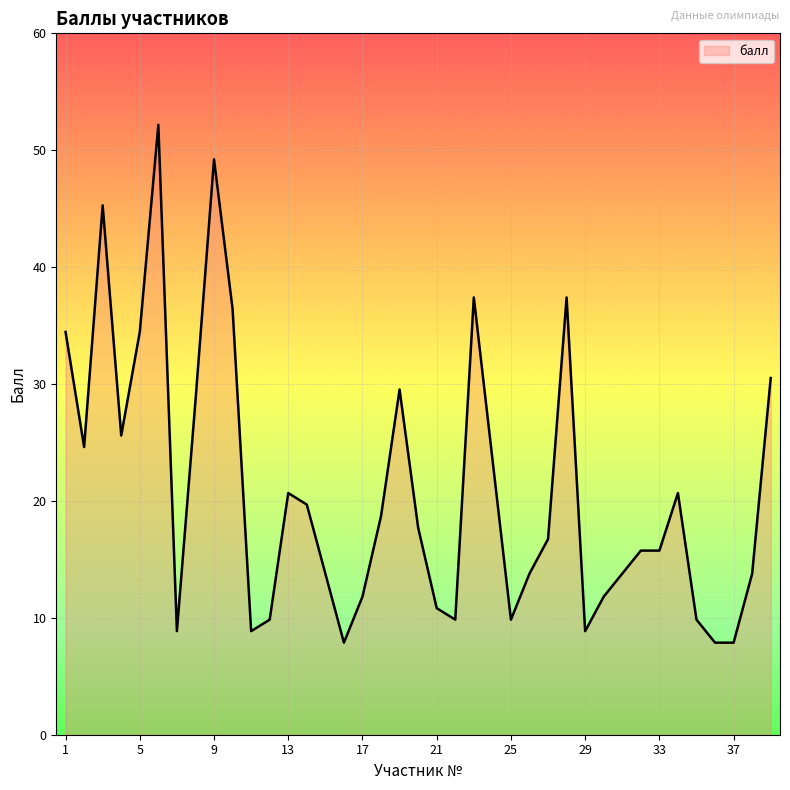

Is this an area chart (filled region under the line)?

Yes